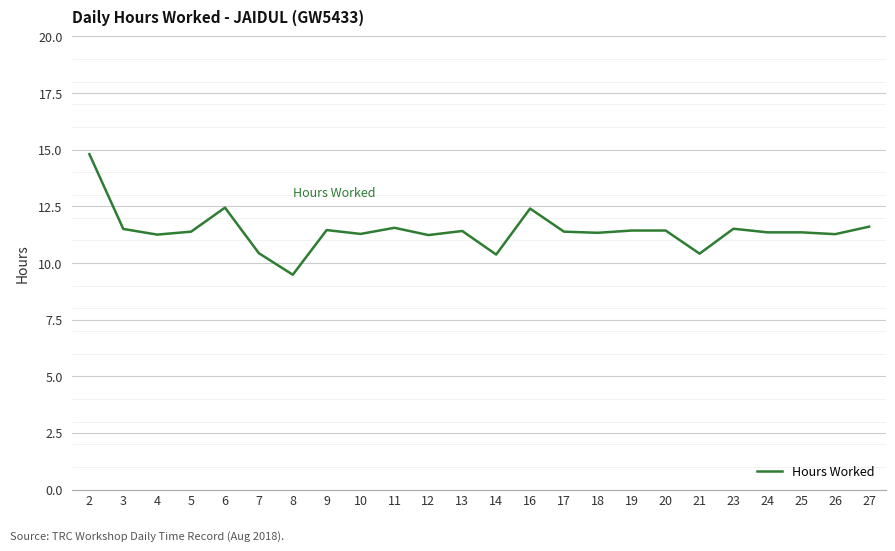

At which category does the data reach its first local peak?

6